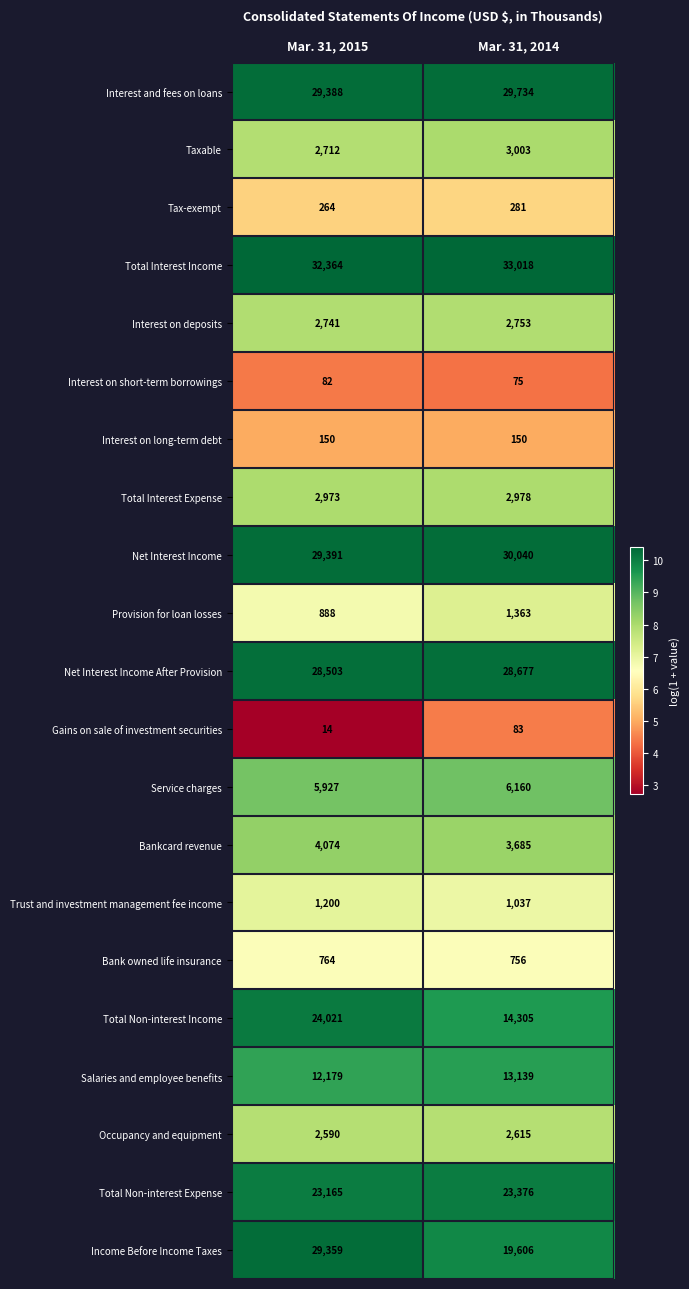

Rank the series at Mar. 31, 2014 from lowest to highest value.

Interest on short-term borrowings, Gains on sale of investment securities, Interest on long-term debt, Tax-exempt, Bank owned life insurance, Trust and investment management fee income, Provision for loan losses, Occupancy and equipment, Interest on deposits, Total Interest Expense, Taxable, Bankcard revenue, Service charges, Salaries and employee benefits, Total Non-interest Income, Income Before Income Taxes, Total Non-interest Expense, Net Interest Income After Provision, Interest and fees on loans, Net Interest Income, Total Interest Income